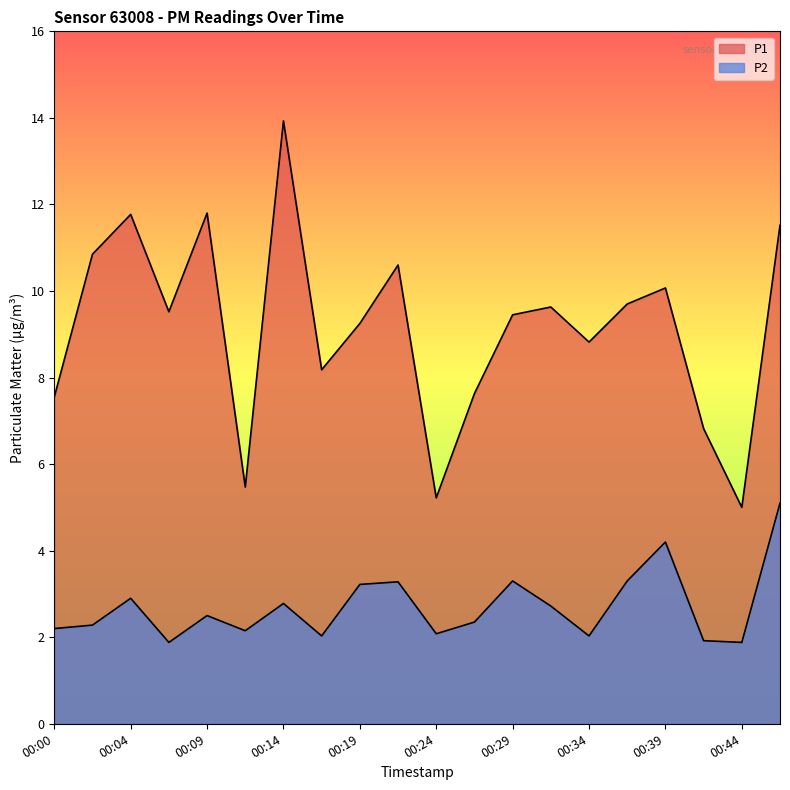

What is the value of the P1 point at the 17th from the left?

10.1